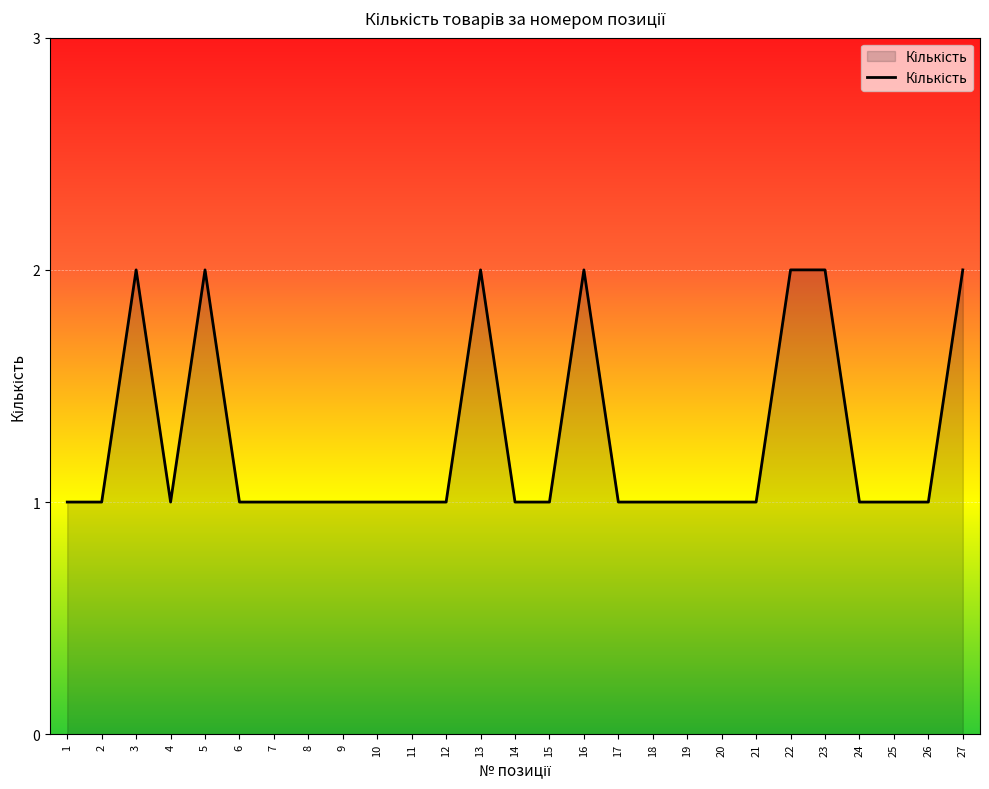

Which has a higher value, 10 or 16?

16